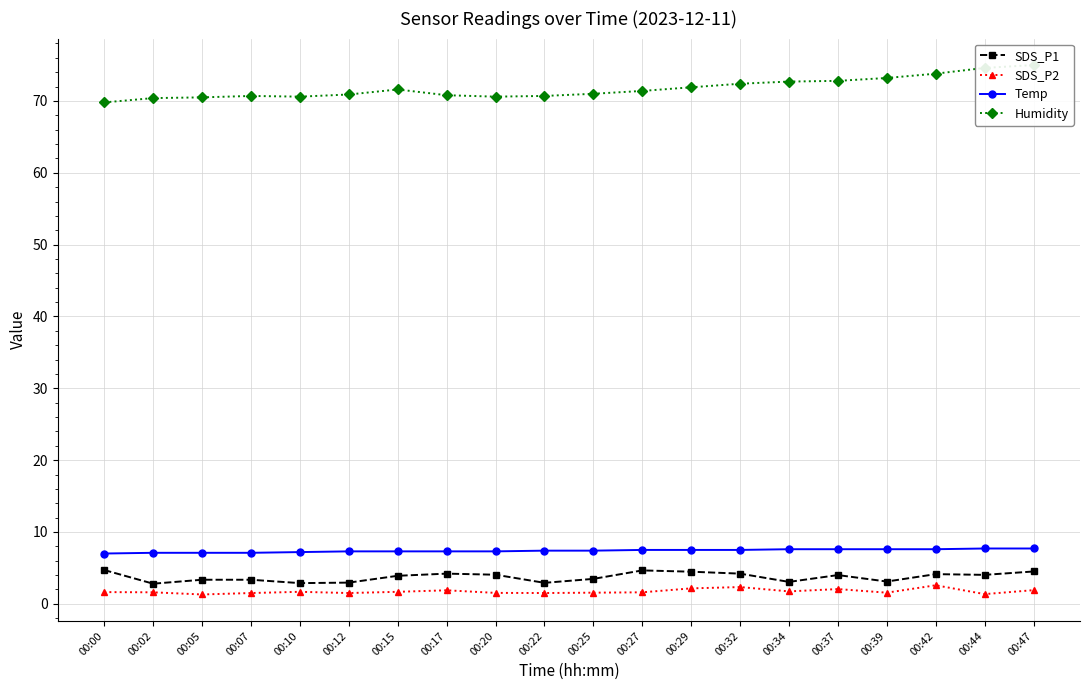

What value does the SDS_P1 series have at 00:29?

4.5